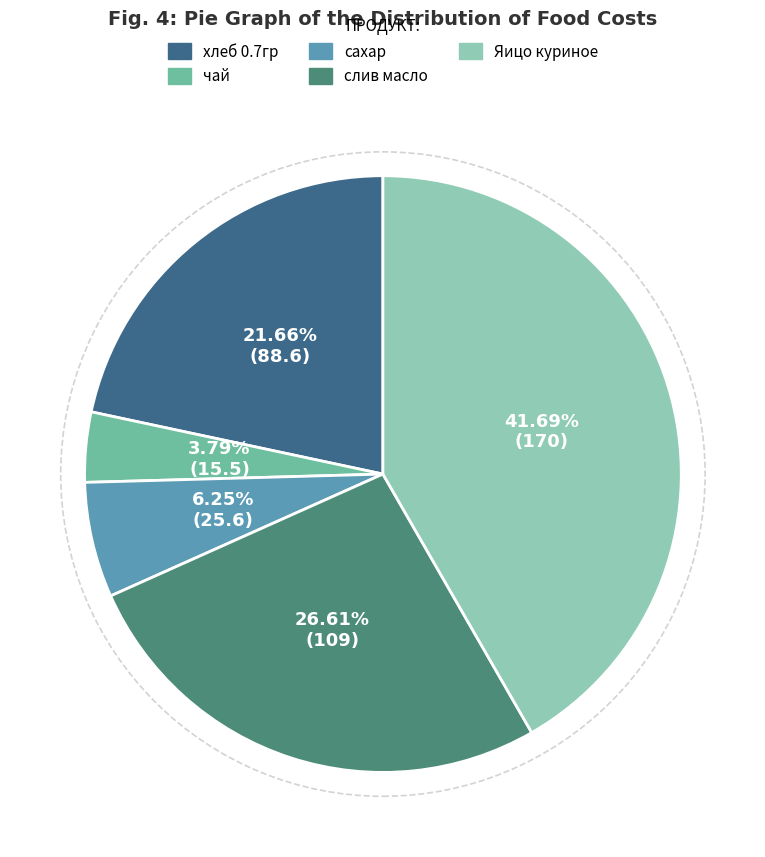

Combined, do чай and сахар account for over 50%?

No